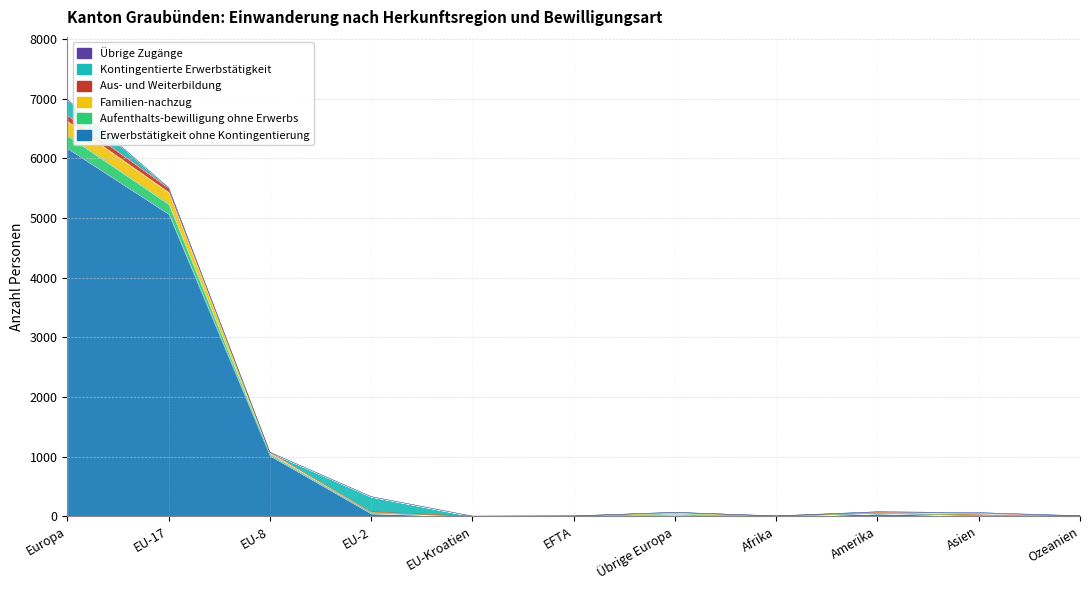

Which label corresponds to the smallest value in the chart?

Afrika